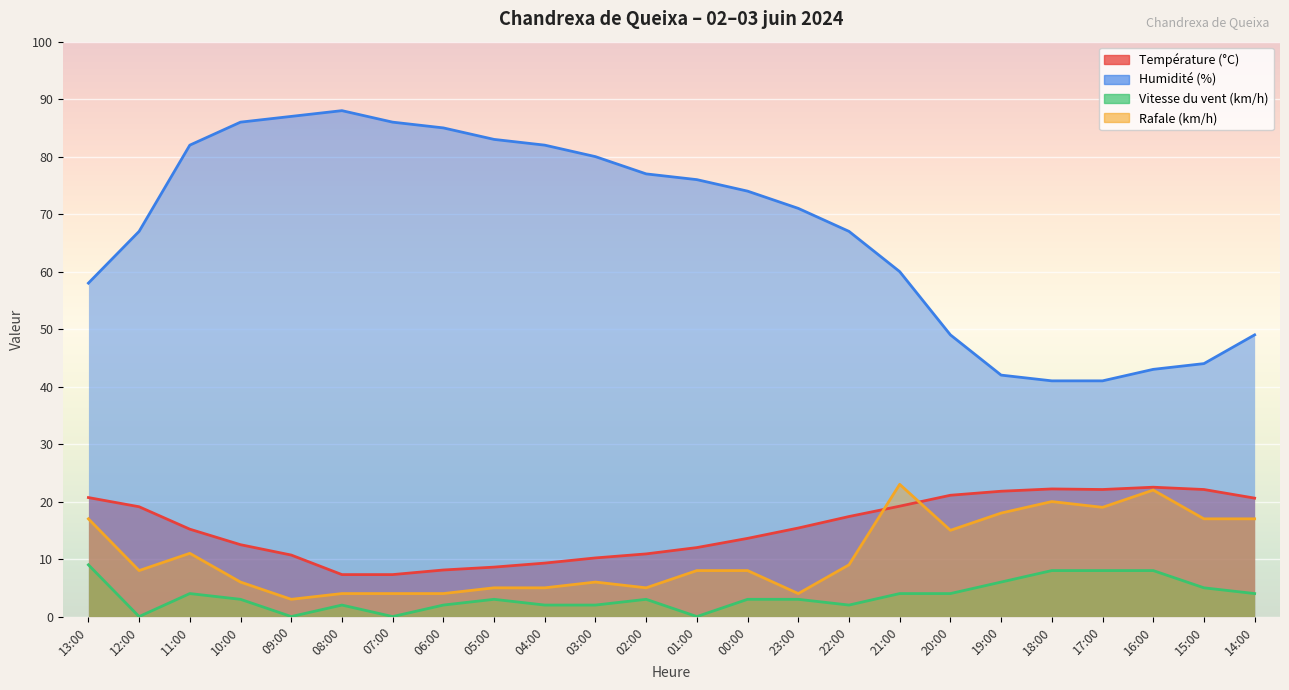

What is the greatest value displayed?

88.0